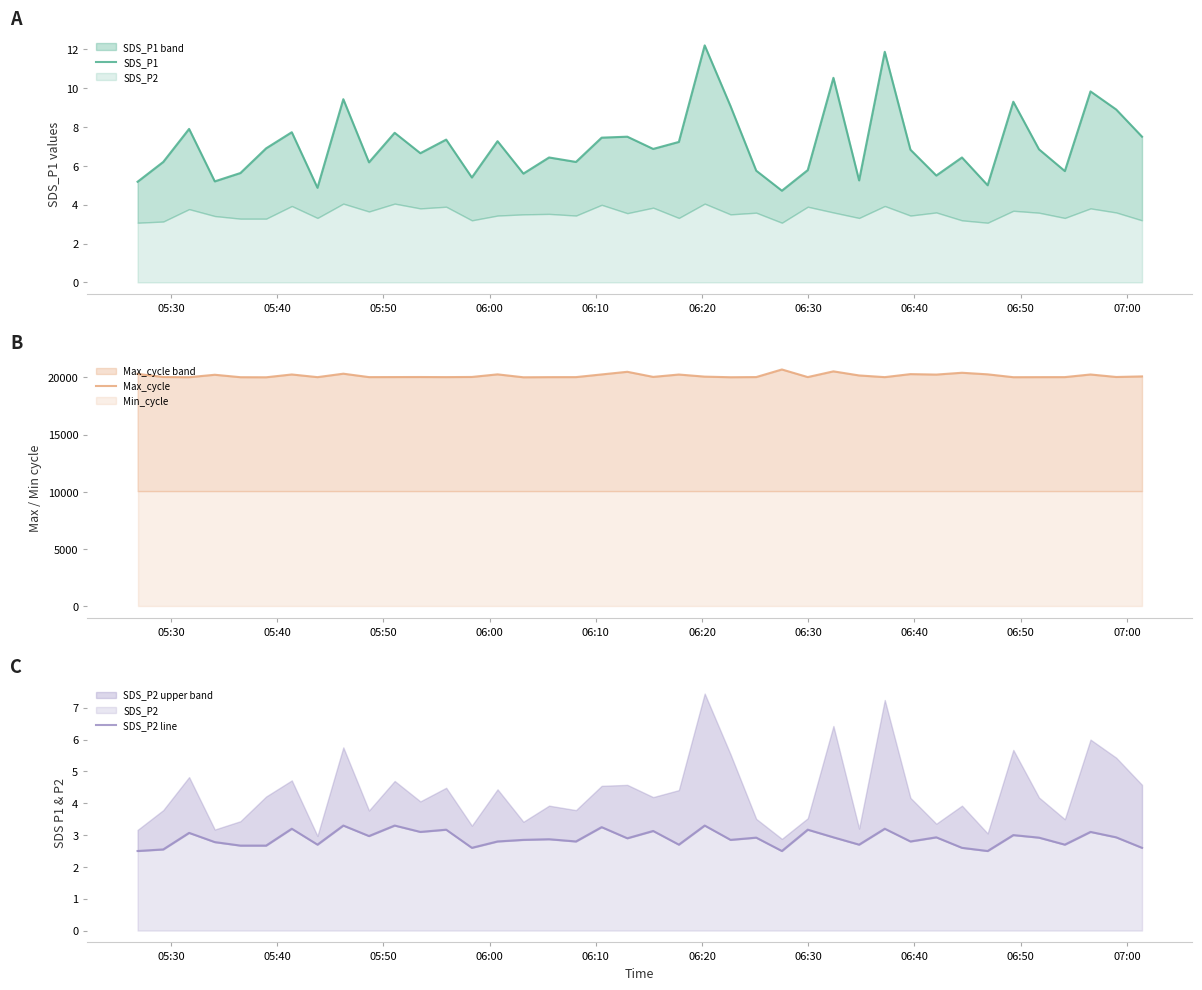

What is the minimum value for Max_cycle?

19999